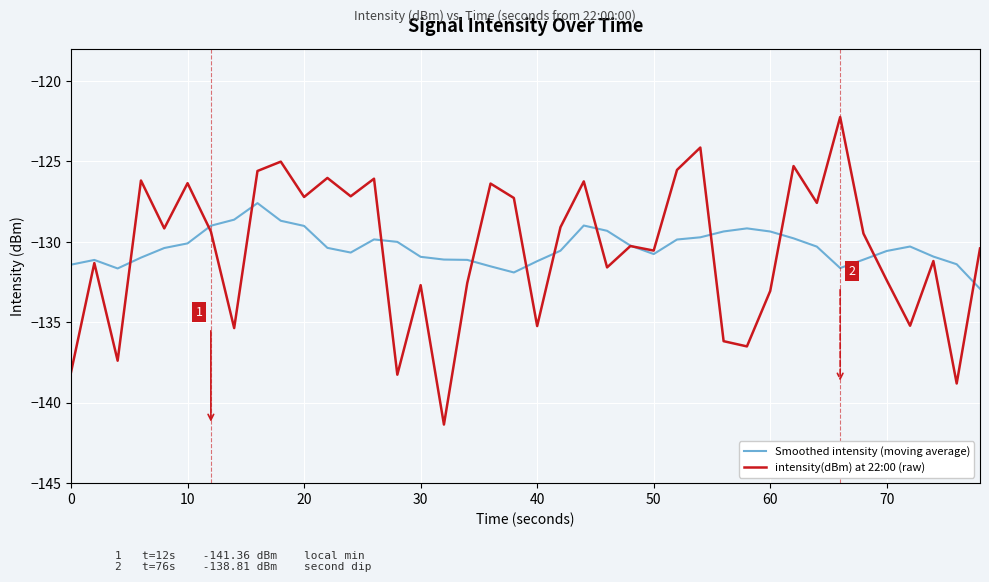

How many lines are shown in the chart?

2